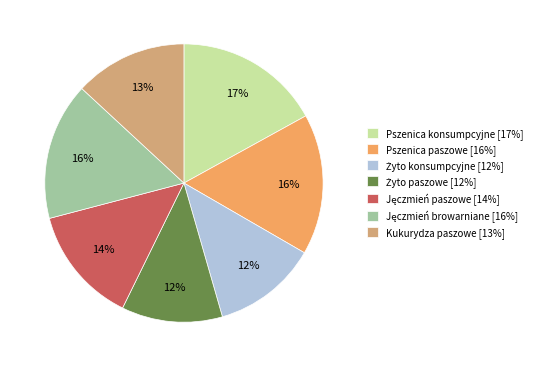

The Pszenica konsumpcyjne [17%] slice represents 17% of the pie. True or false?

True